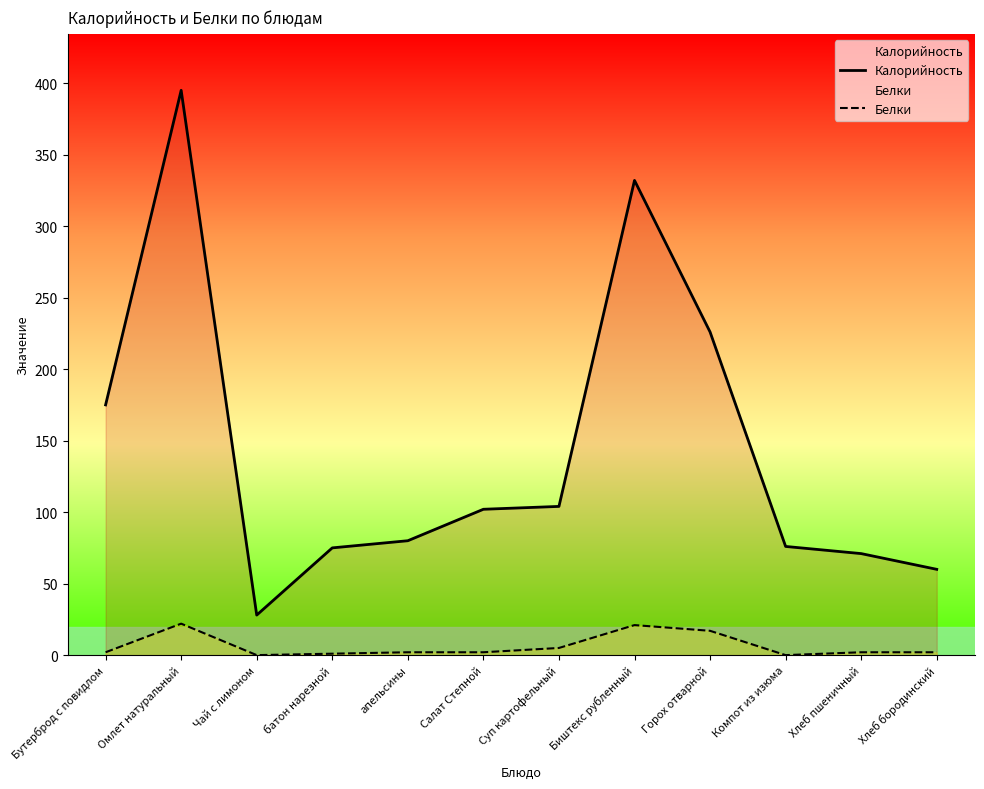

How many values in the Белки series exceed 2?

4